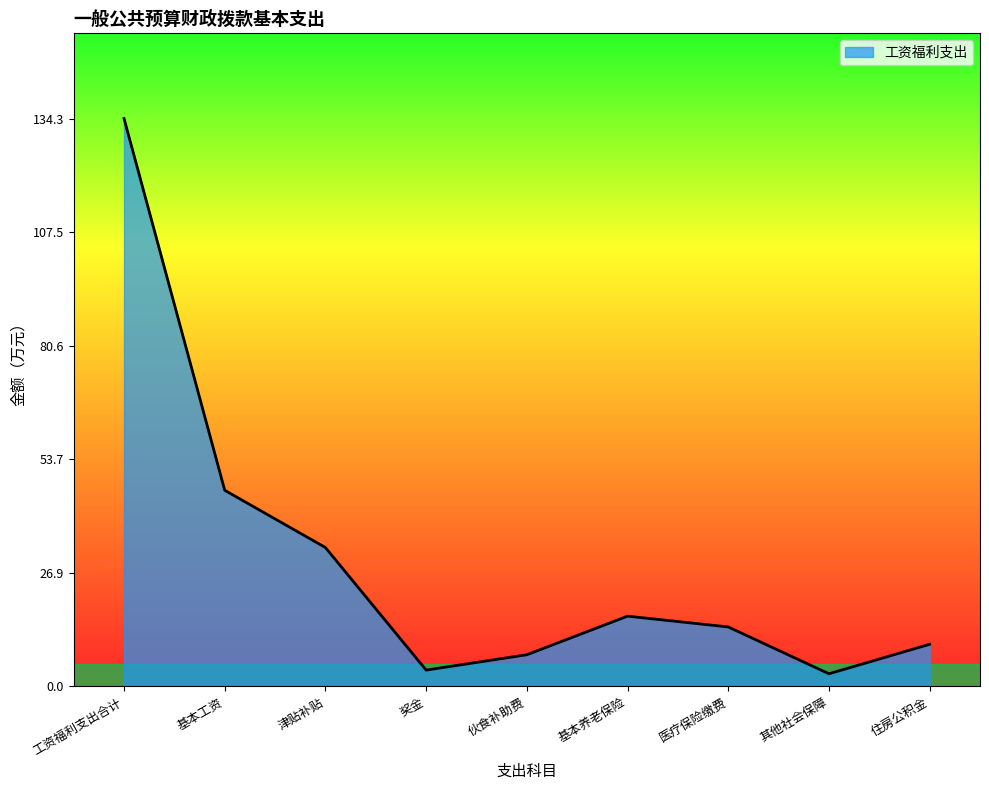

Approximately how many times larger is the value at 工资福利支出合计 compared to 基本工资?

2.9